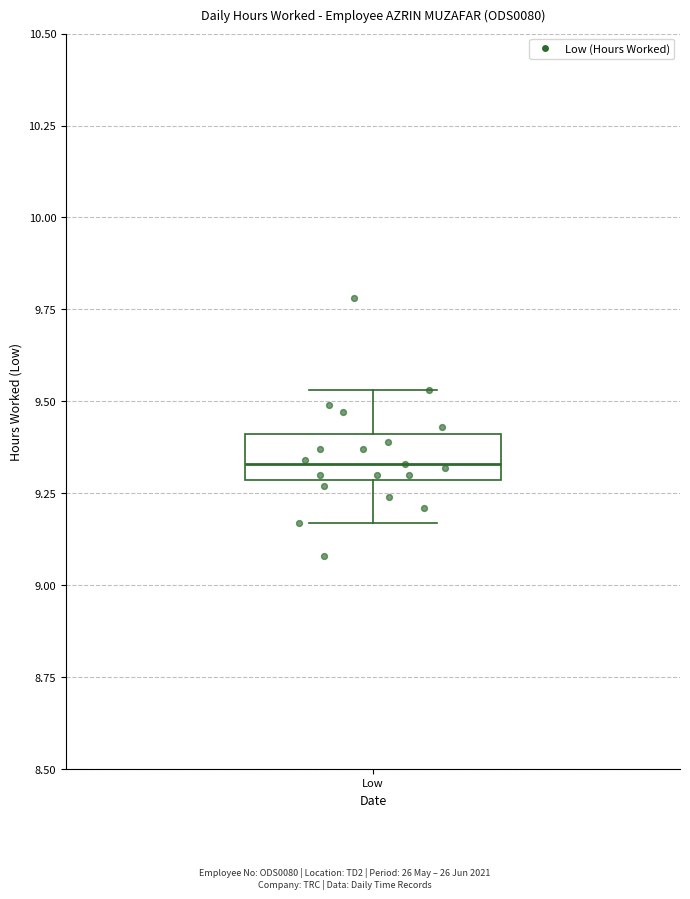

Transcribe this box plot: give where the median line is, the range the box spans, and where the two whiskers end, as read against the y-axis. The values are not printed on the chart, so give them approximately, as read against the axis.

median 9.35, box 9.30 to 9.40, whiskers 9.15 to 9.55